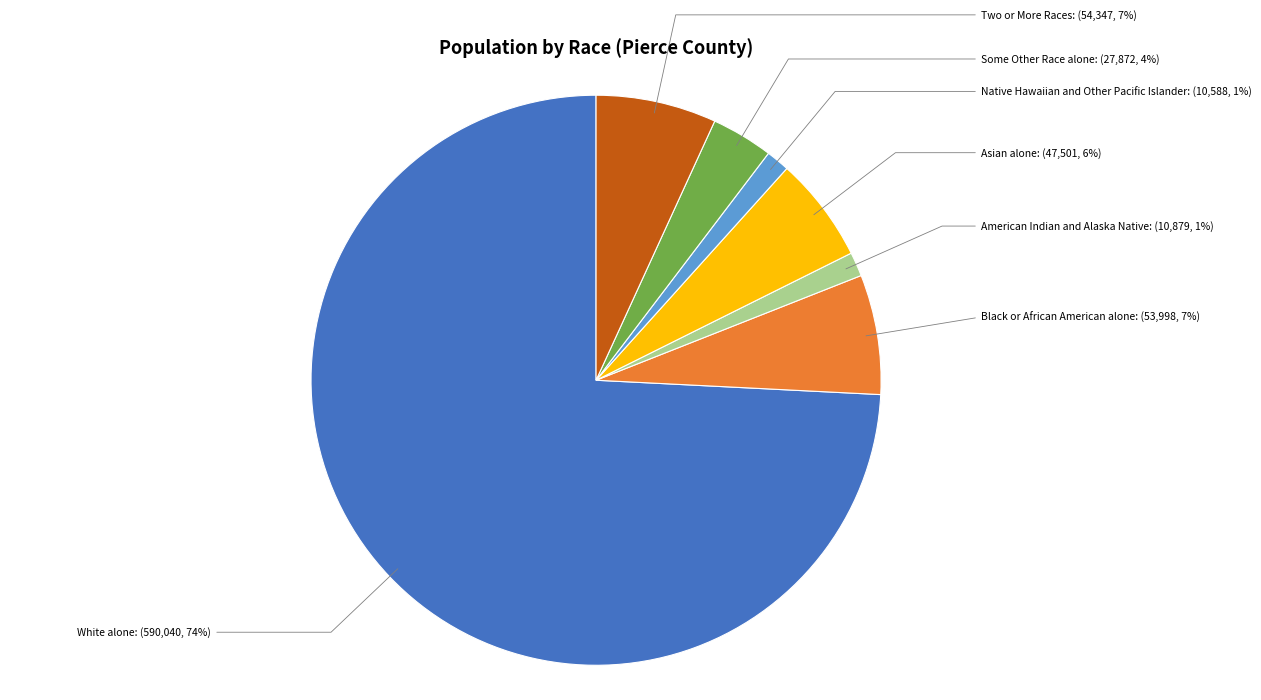

The Asian alone slice represents 12% of the pie. True or false?

False